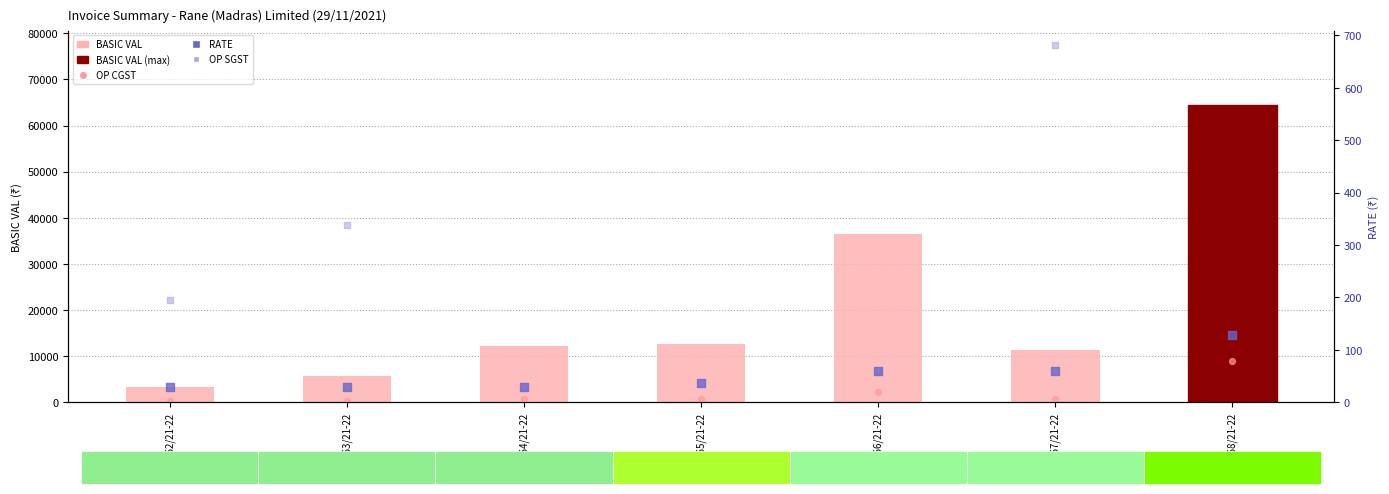

Which series has the largest total across all categories?

BASIC VAL